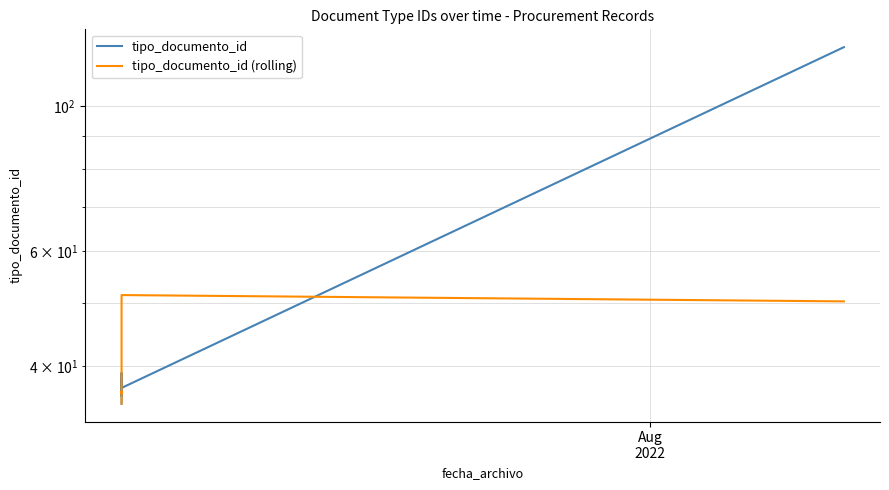

True or false: tipo_documento_id (rolling) and tipo_documento_id intersect in this chart.

True